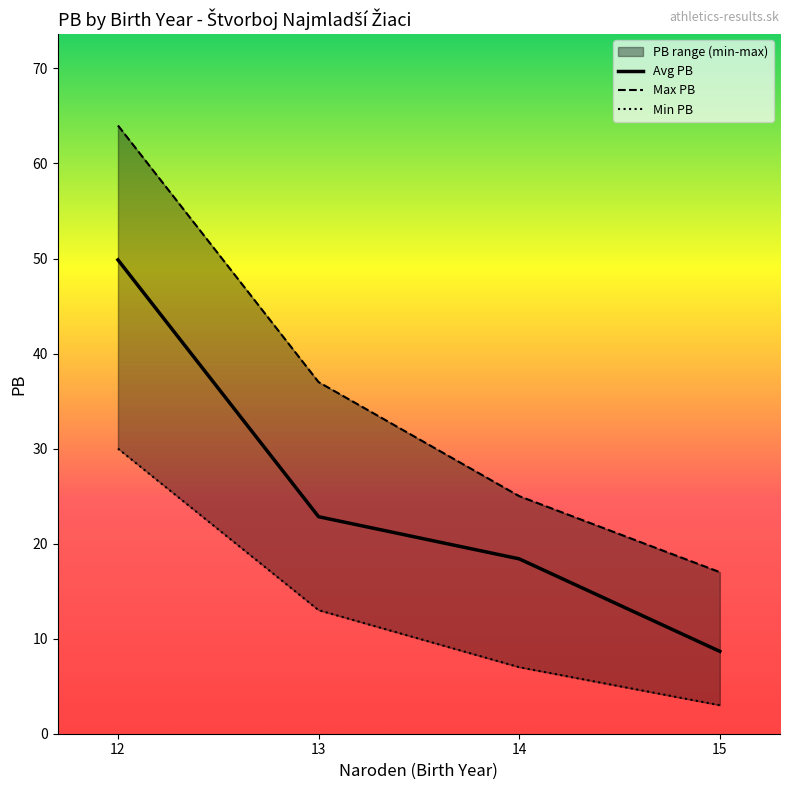

Does the chart display data point markers on the line(s)?

No